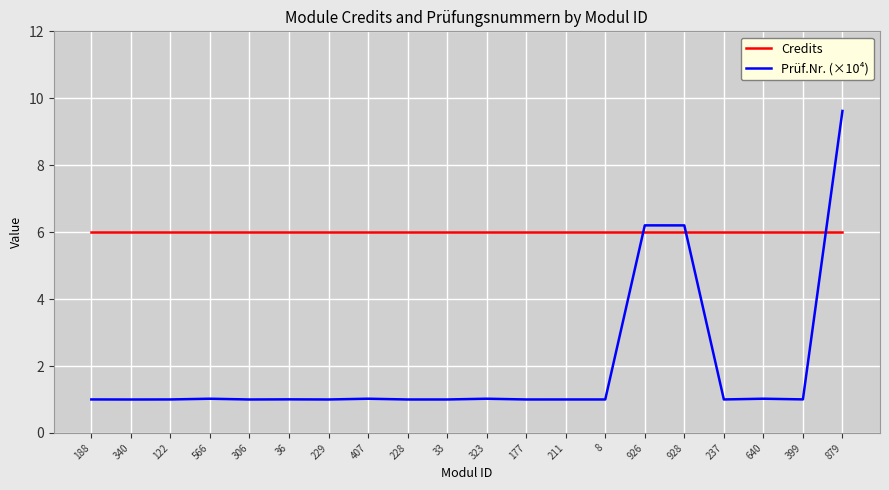

The Credits series shows 8.0 at 640. True or false?

False